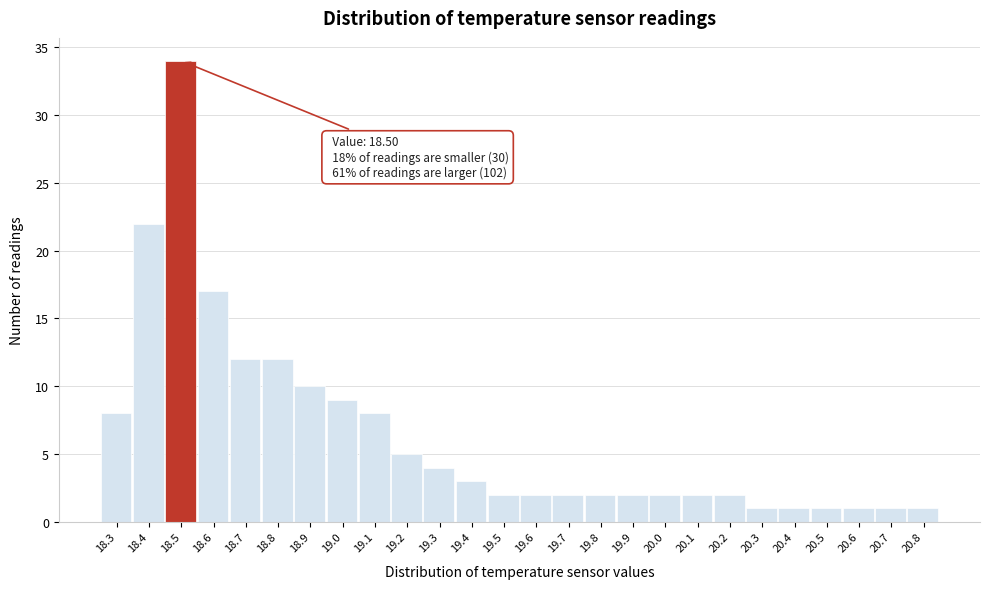

Reading right to left, transcribe all the data shown in this chart.

1	1	1	1	1	1	2	2	2	2	2	2	2	2	3	4	5	8	9	10	12	12	17	34	22	8